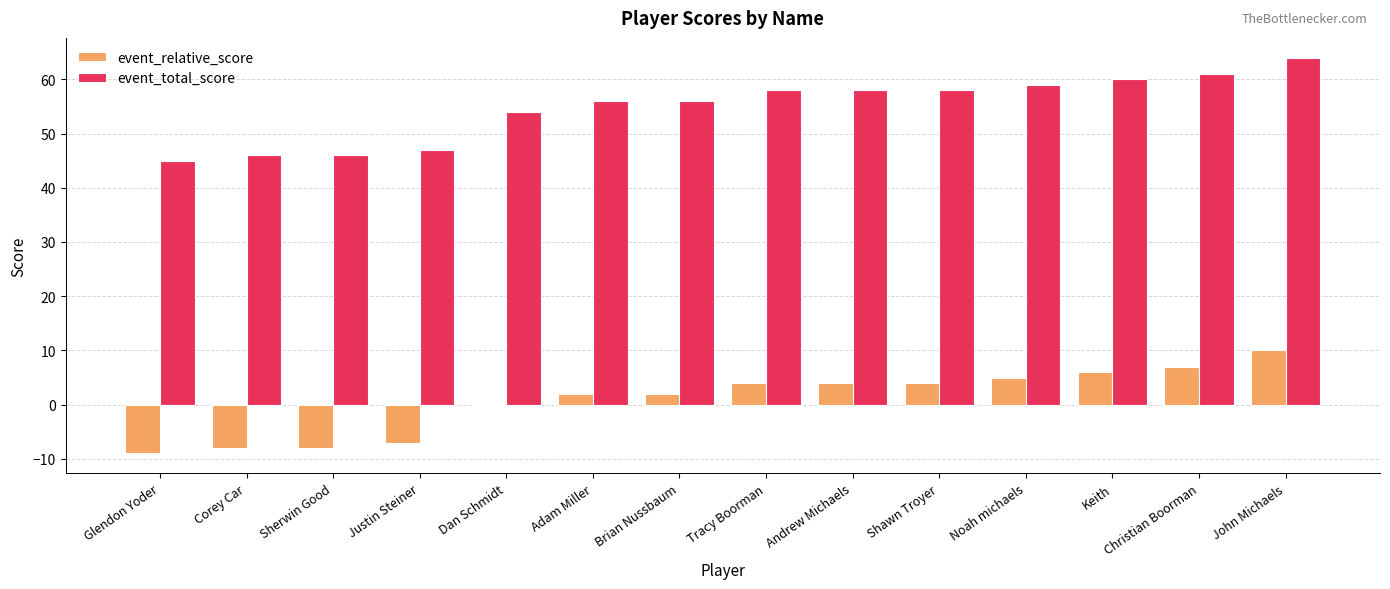

How many groups of bars are there?

14